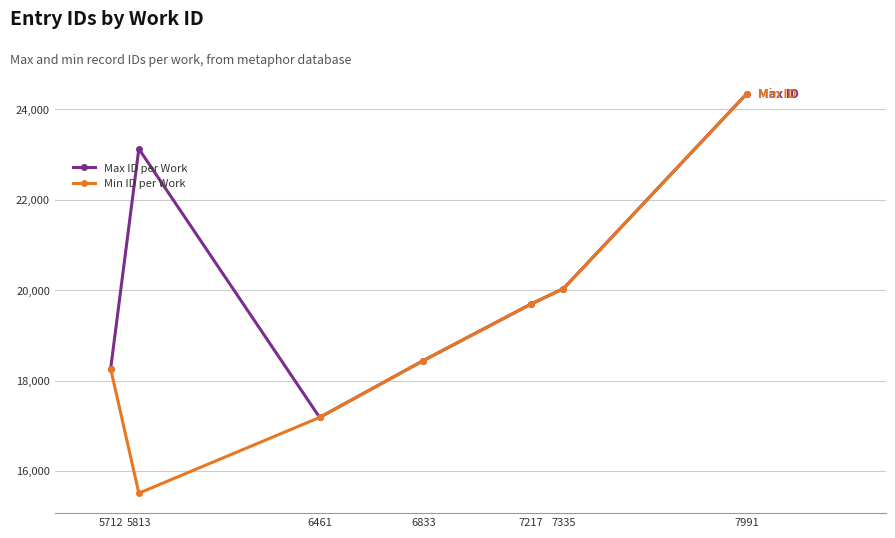

In Max ID per Work, how many points are higher than both neighbors (excluding endpoints)?

1